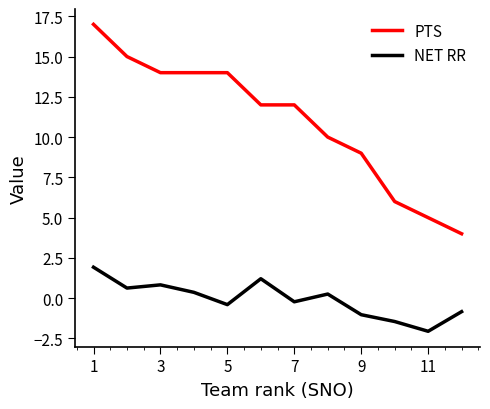

Which series has the largest total across all categories?

PTS